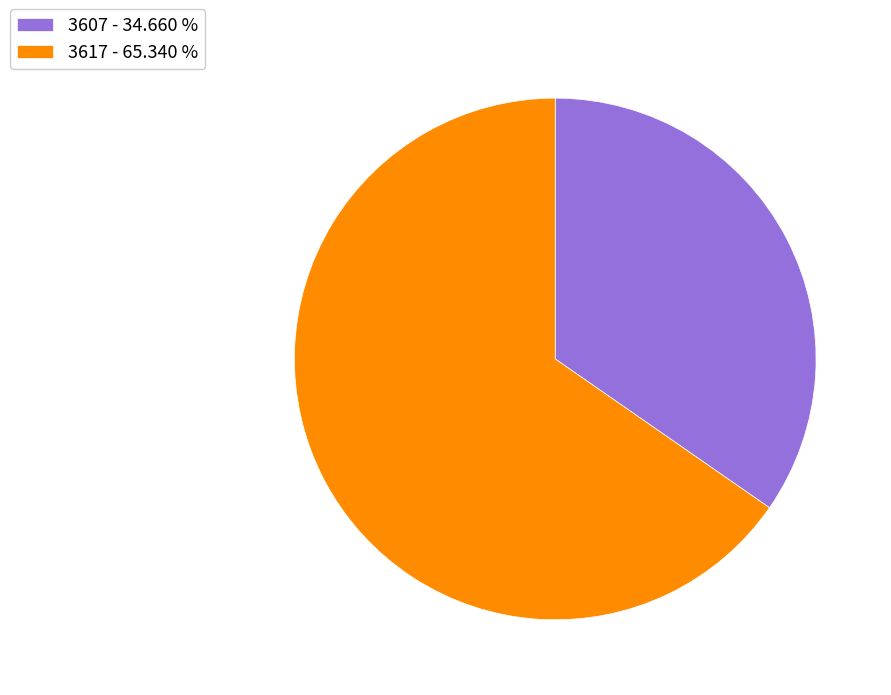

Approximately how many times larger is the value at 3617 compared to 3607?

1.9